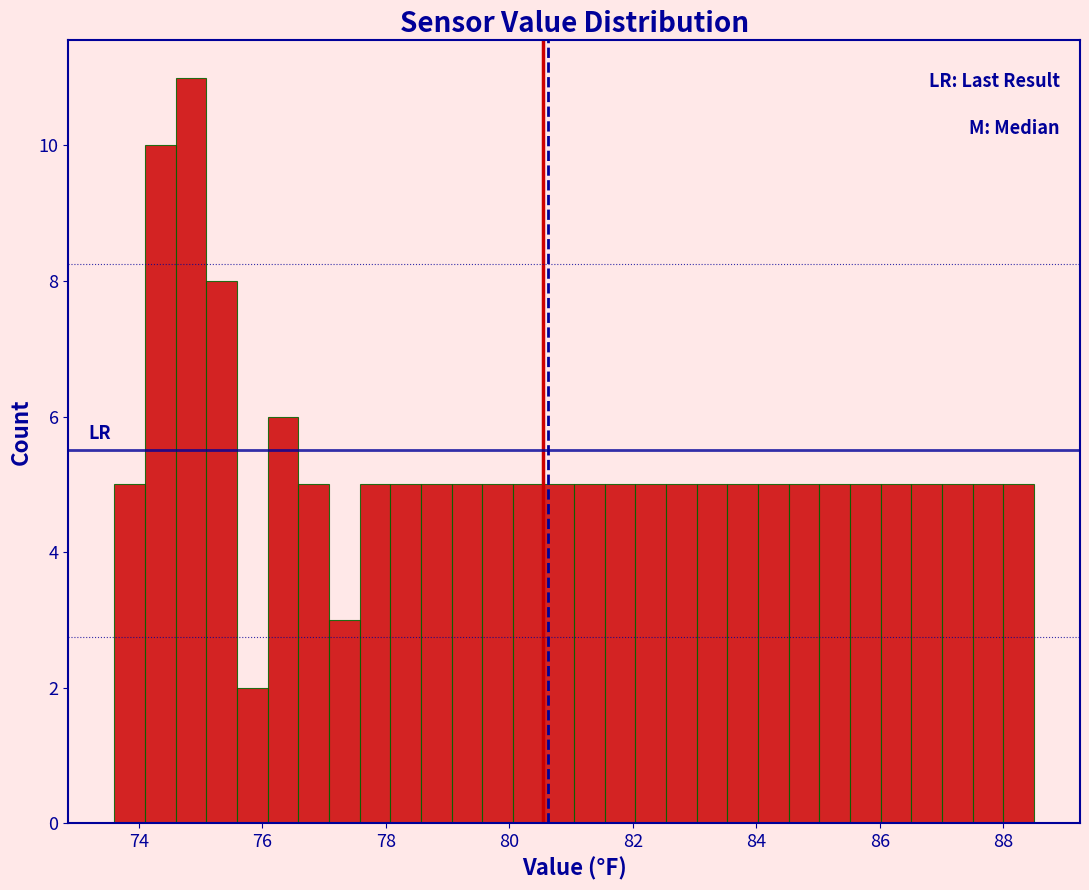

Read against the x-axis, roughly where is the centre of the tallest bar?

74.8